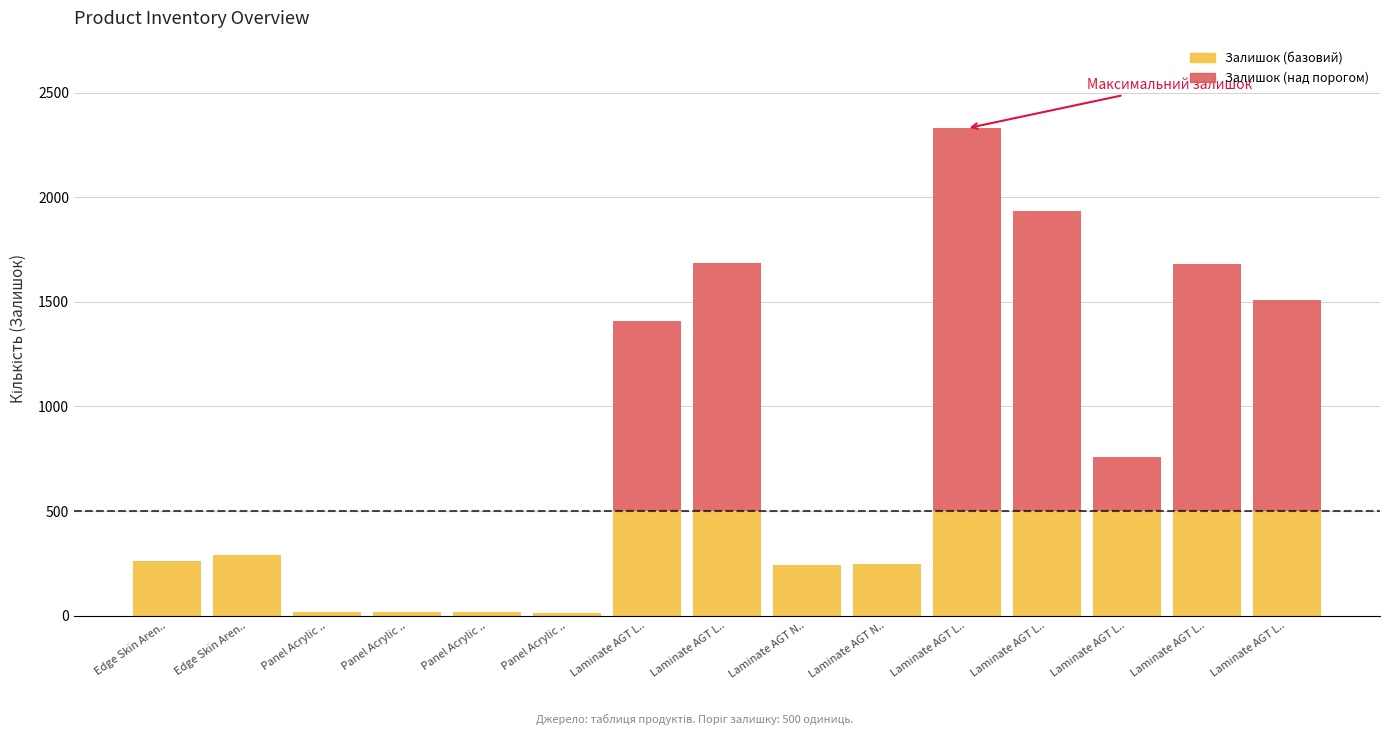

What is the difference between the maximum and minimum values in the Залишок (базовий) series?

486